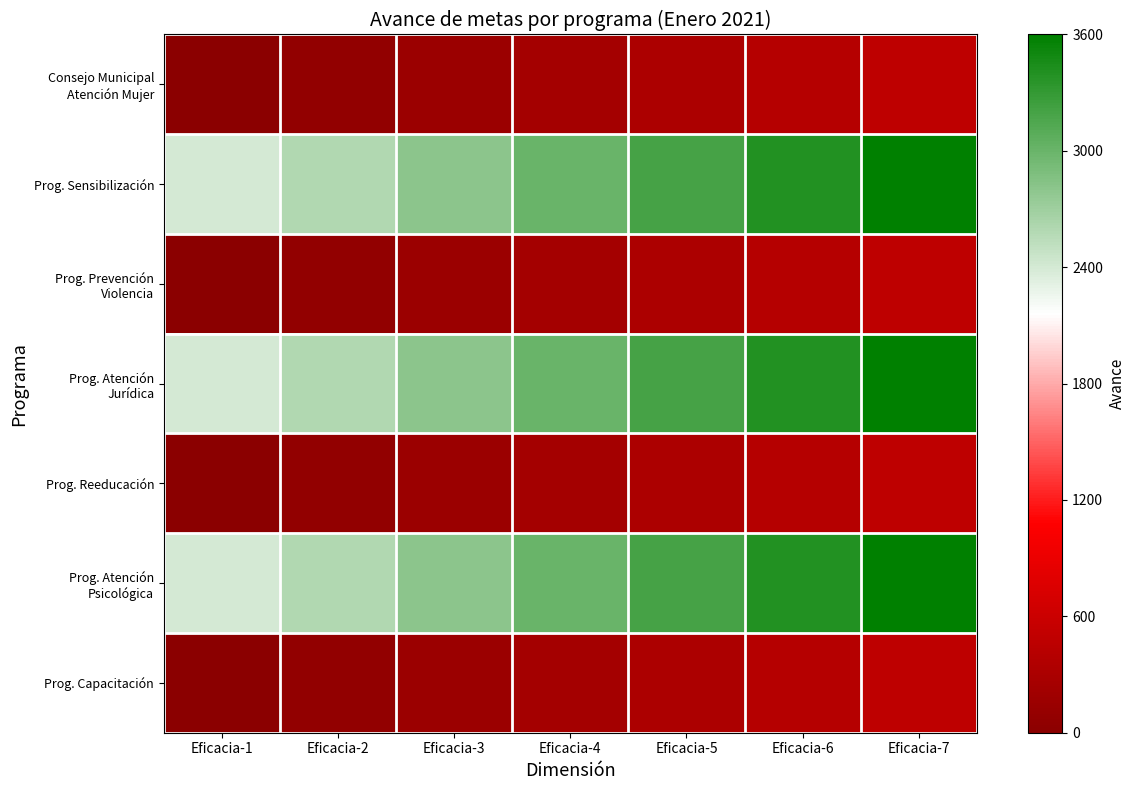

Which series has the widest spread of values?

Prog. Sensibilización